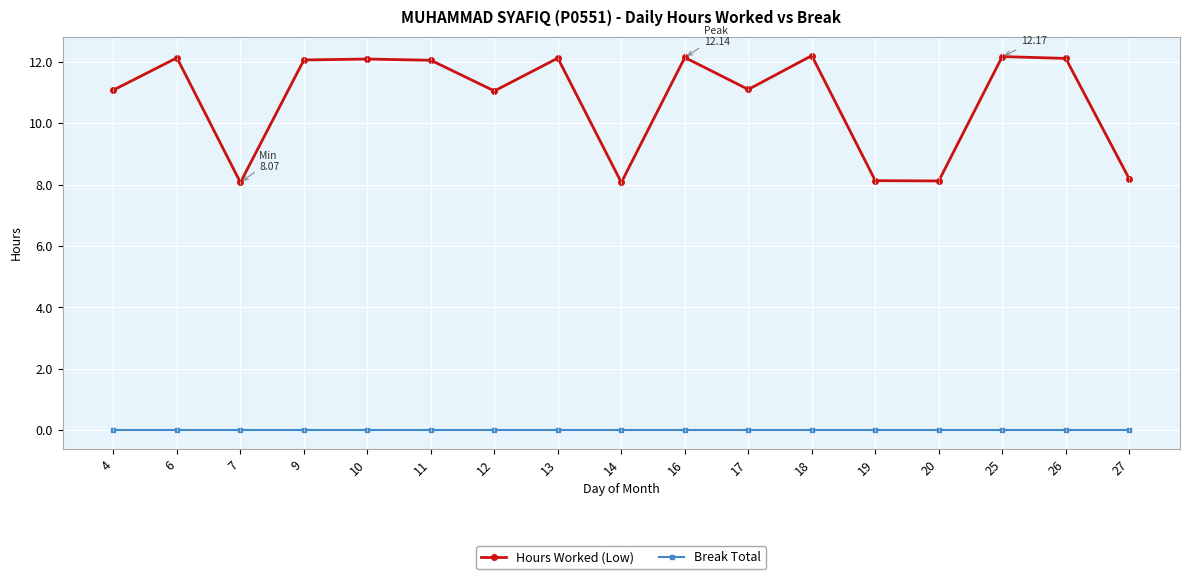

What is the total value across all series at 27?

8.2